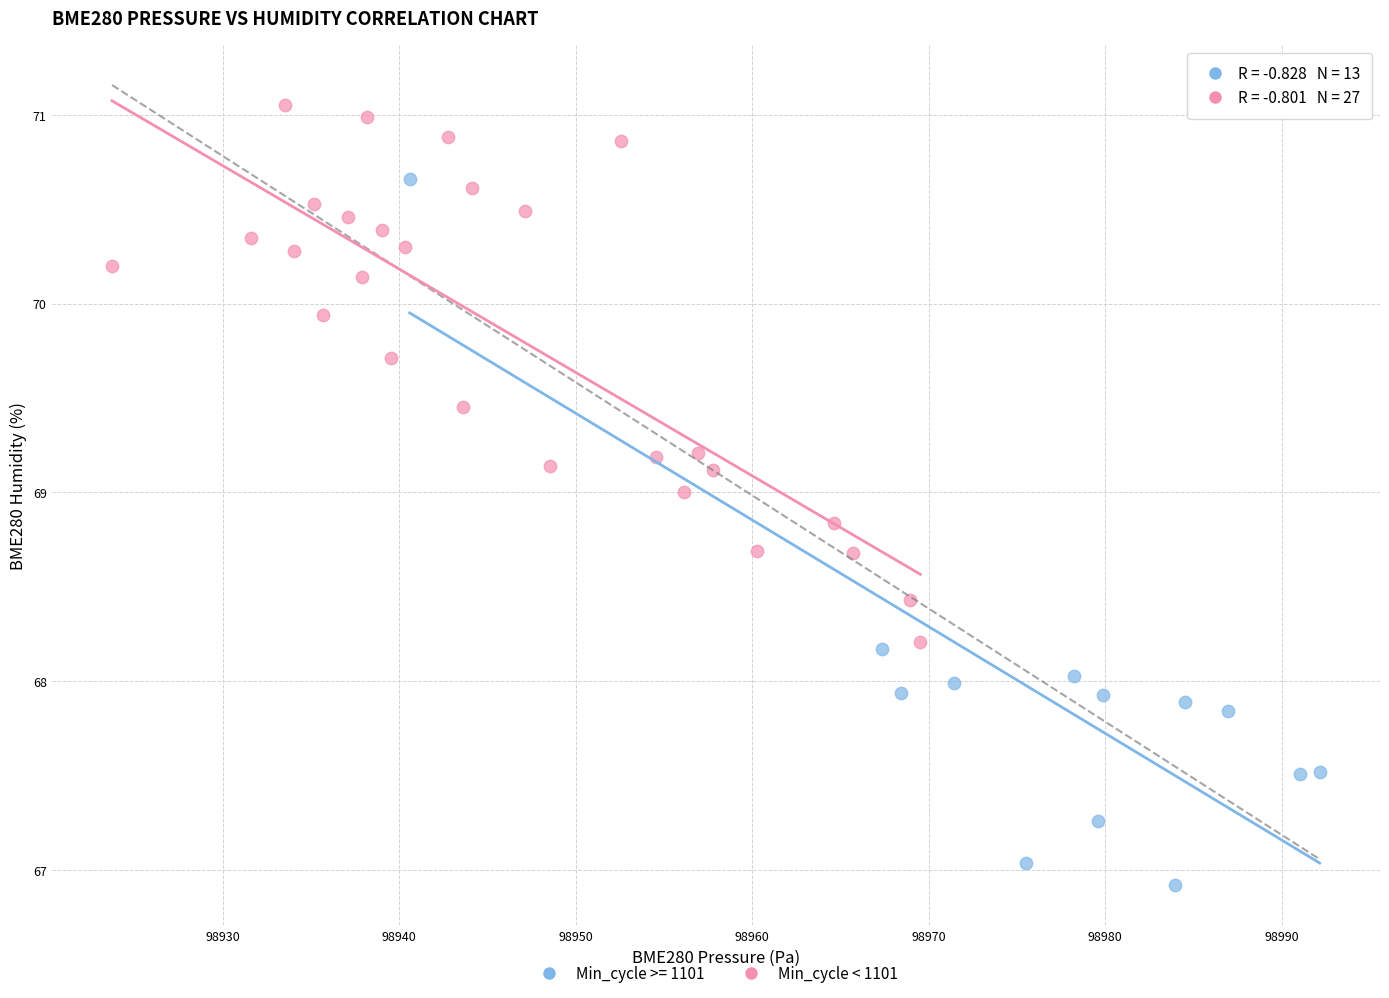

Which series contains the lowest Y value?

Min_cycle >= 1101